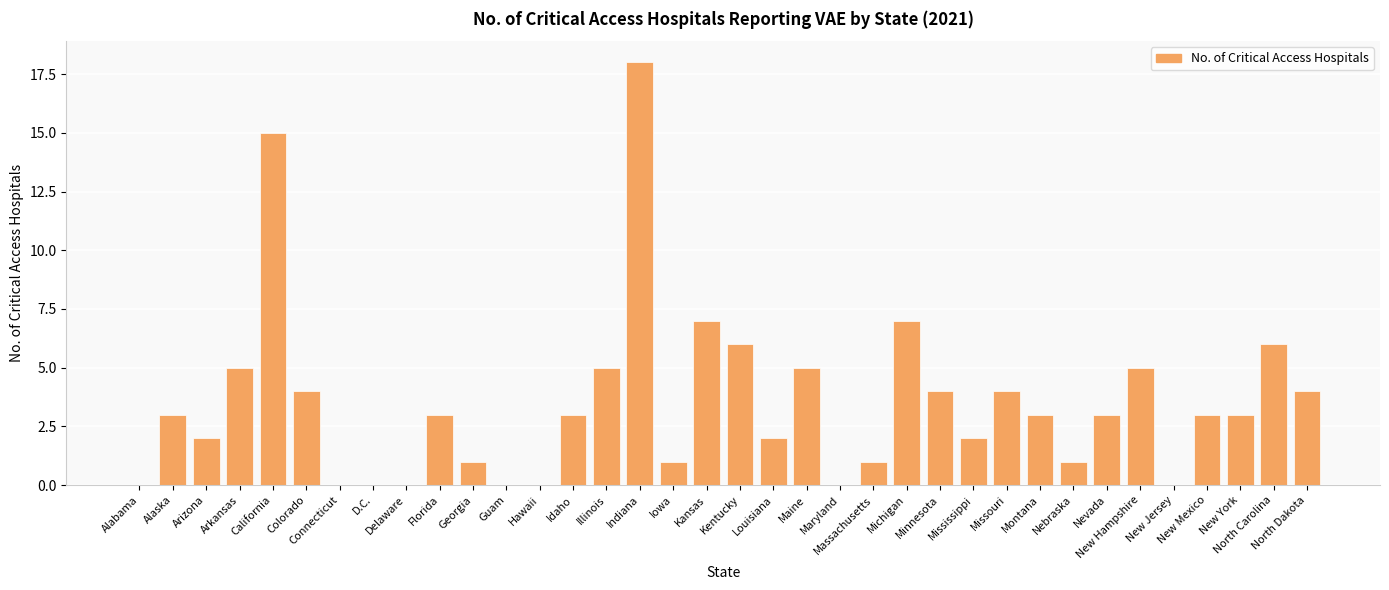

Approximately how many times larger is the value at Massachusetts compared to Iowa?

1.0